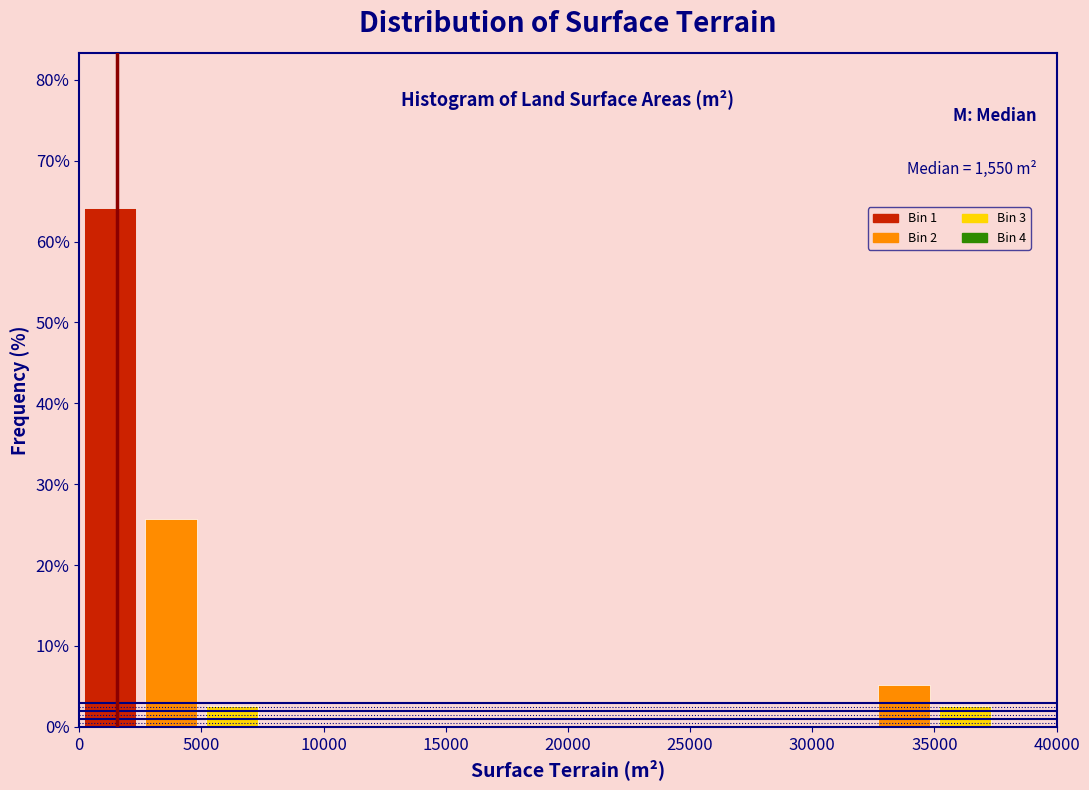

Over which range of the x-axis is the bar tallest?

0 to 2500